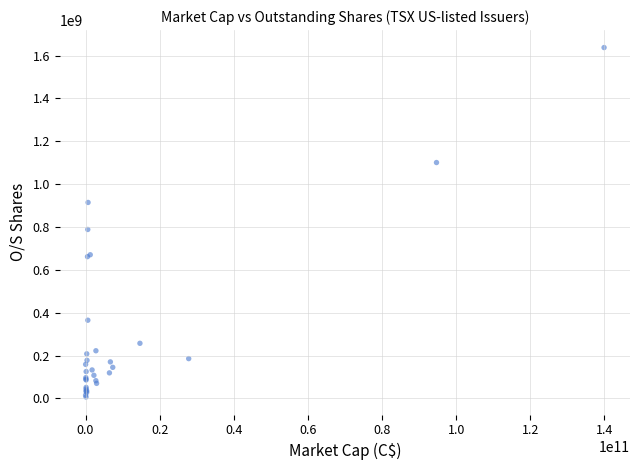

What Y value in the scatter plot is closest to 821958168?

788459420